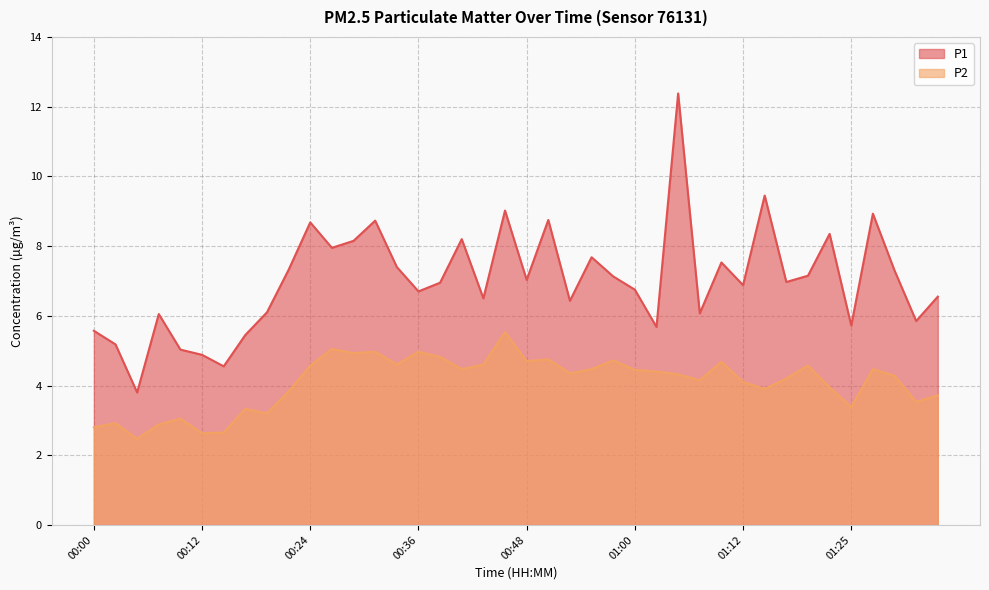

What is the value of the P2 point at the 31st from the left?

4.1